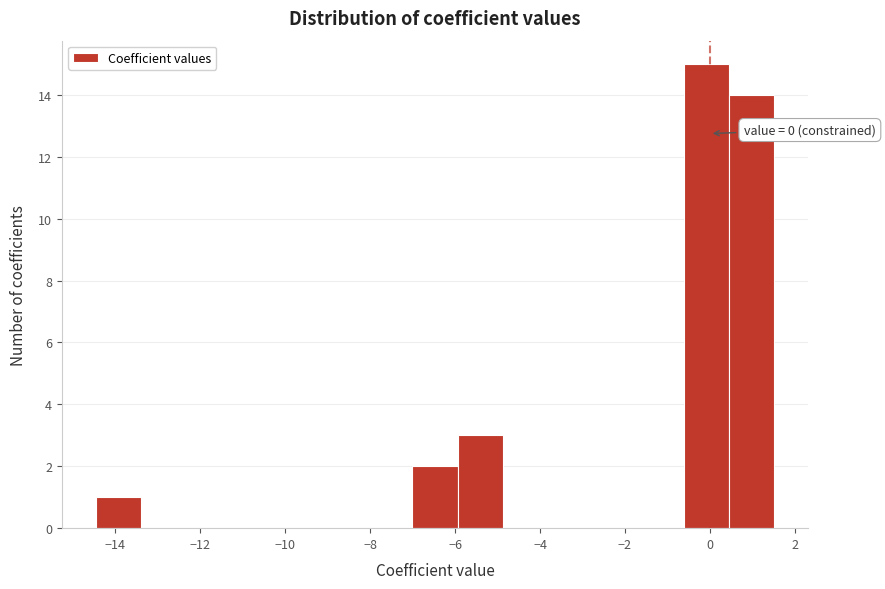

Over which range of the x-axis is the bar tallest?

-0.6 to 0.4